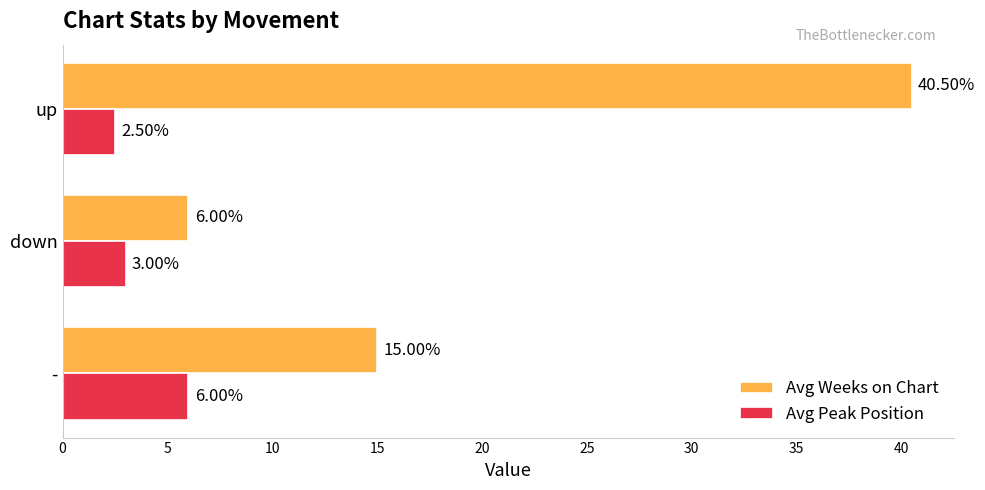

What is the difference between the maximum and minimum values in the Avg Weeks on Chart series?

34.5